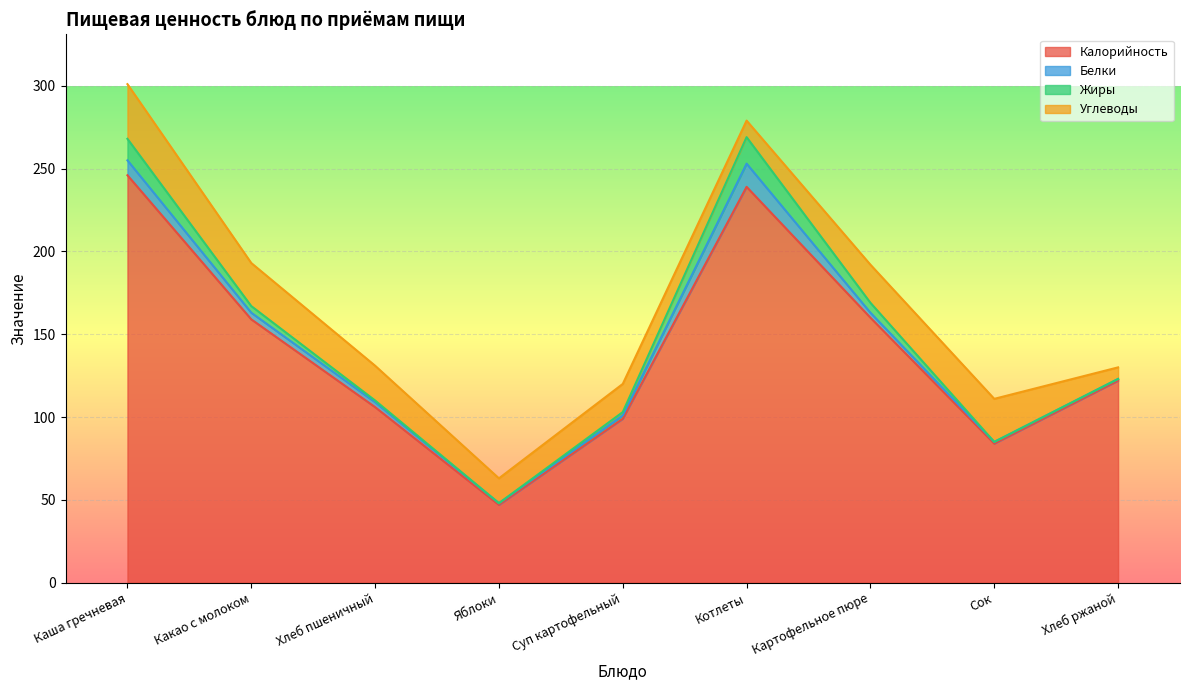

How many data points in Белки are less than 3?

4